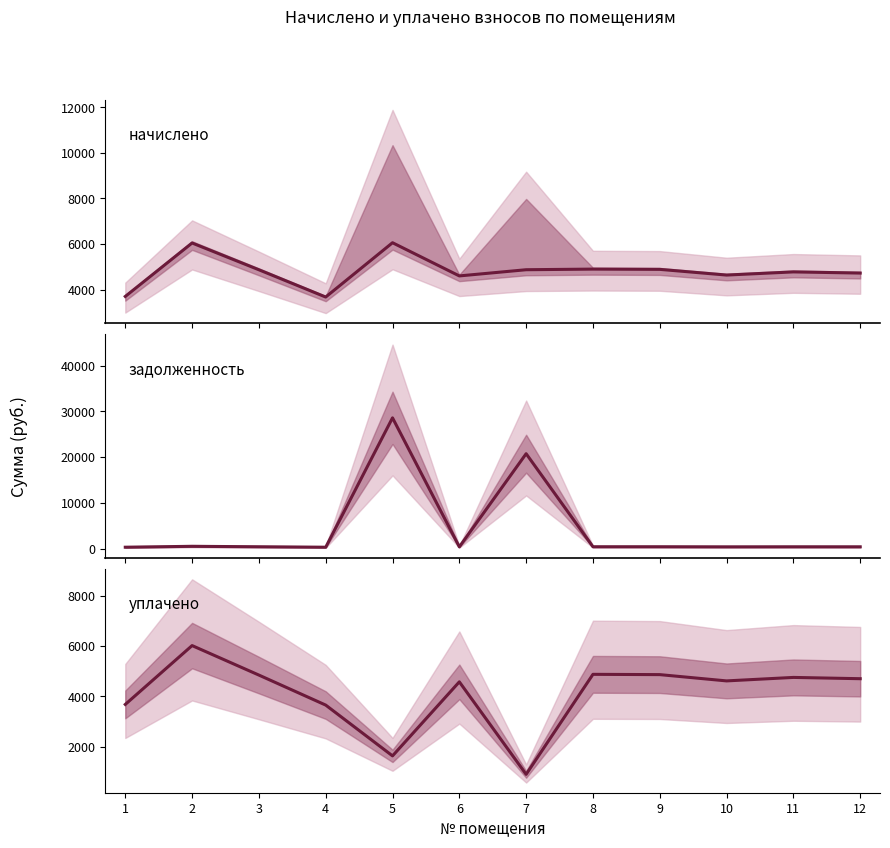

What is the value of the задолженность point at the 8th from the left?

408.1